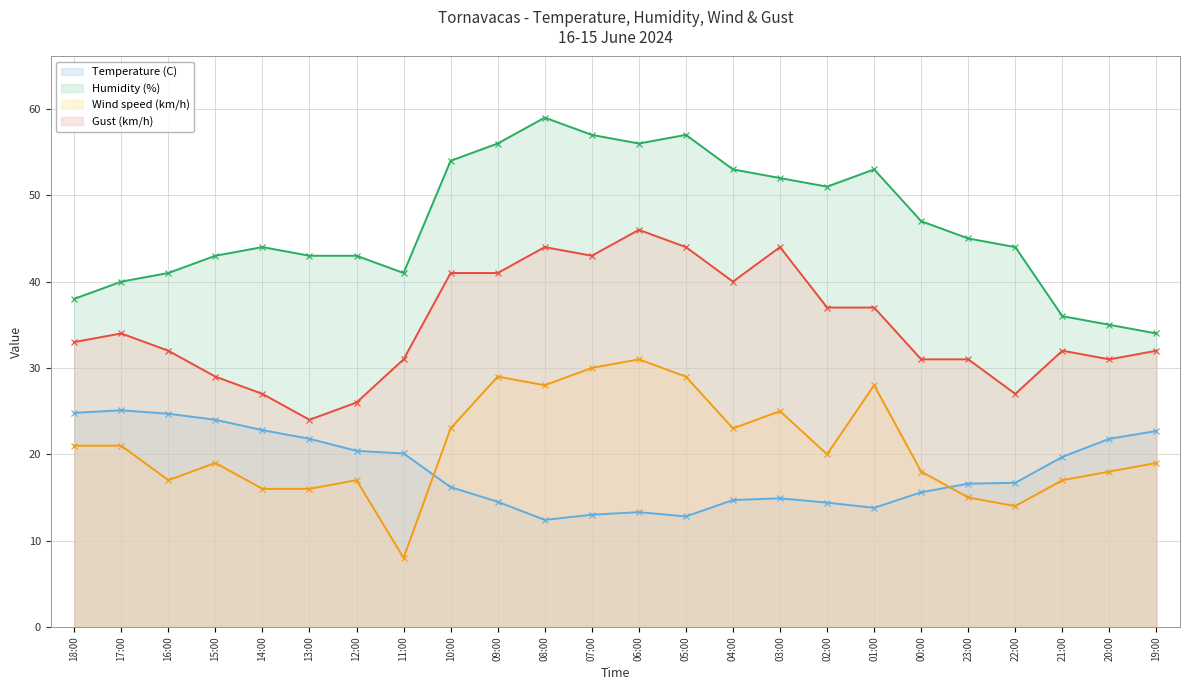

The Gust (km/h) series shows 34.0 at 17:00. True or false?

True